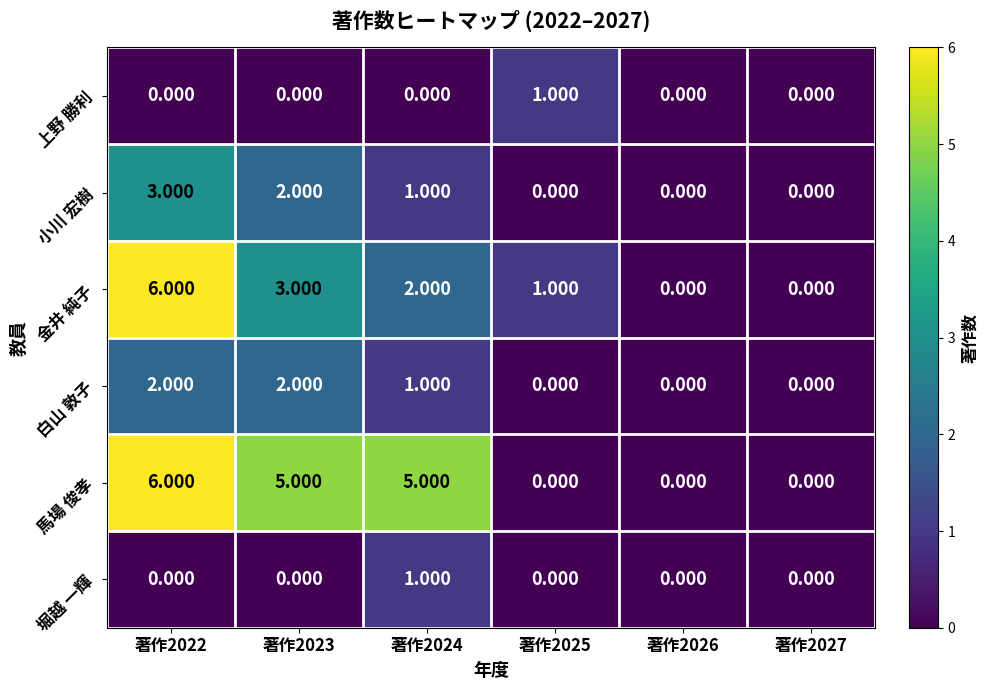

Between 著作2024 and 著作2026, which series saw the biggest shift?

馬場 俊孝